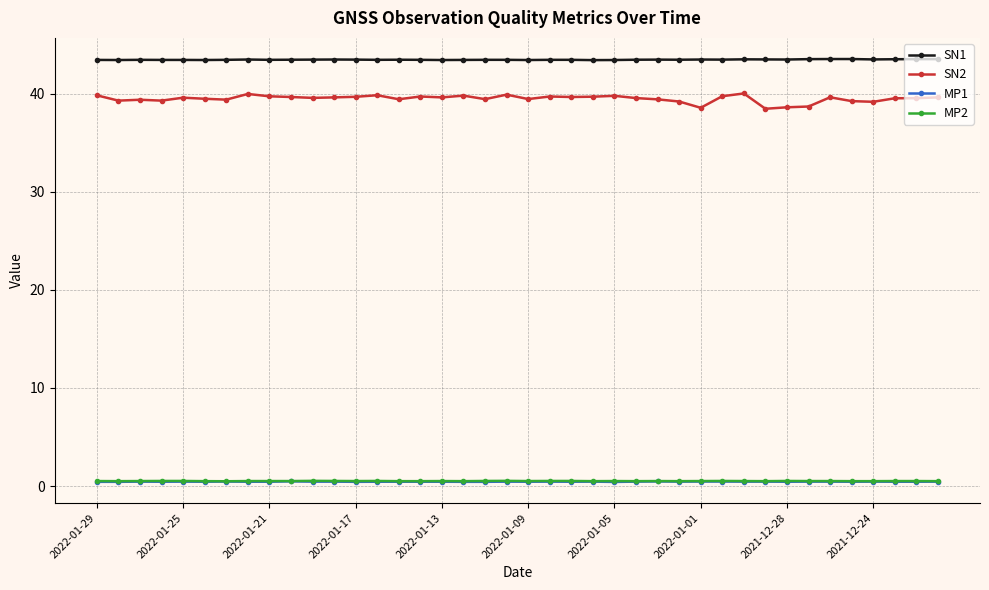

What is the greatest value displayed?

43.5